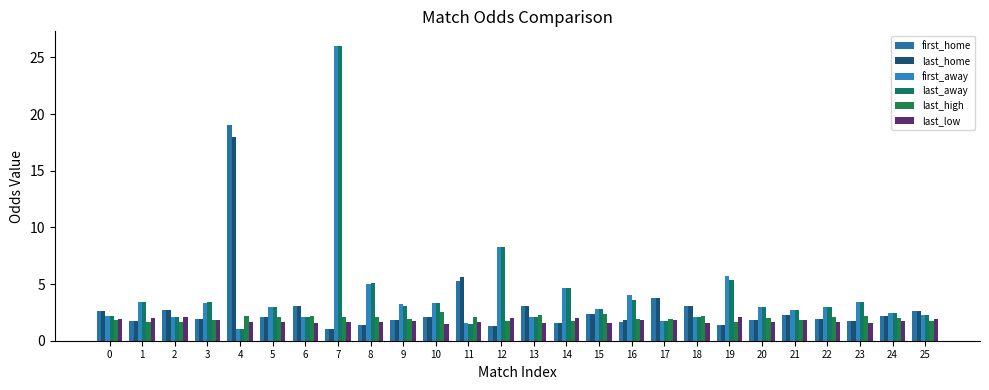

Are the bars grouped side by side (vs. stacked)?

Yes